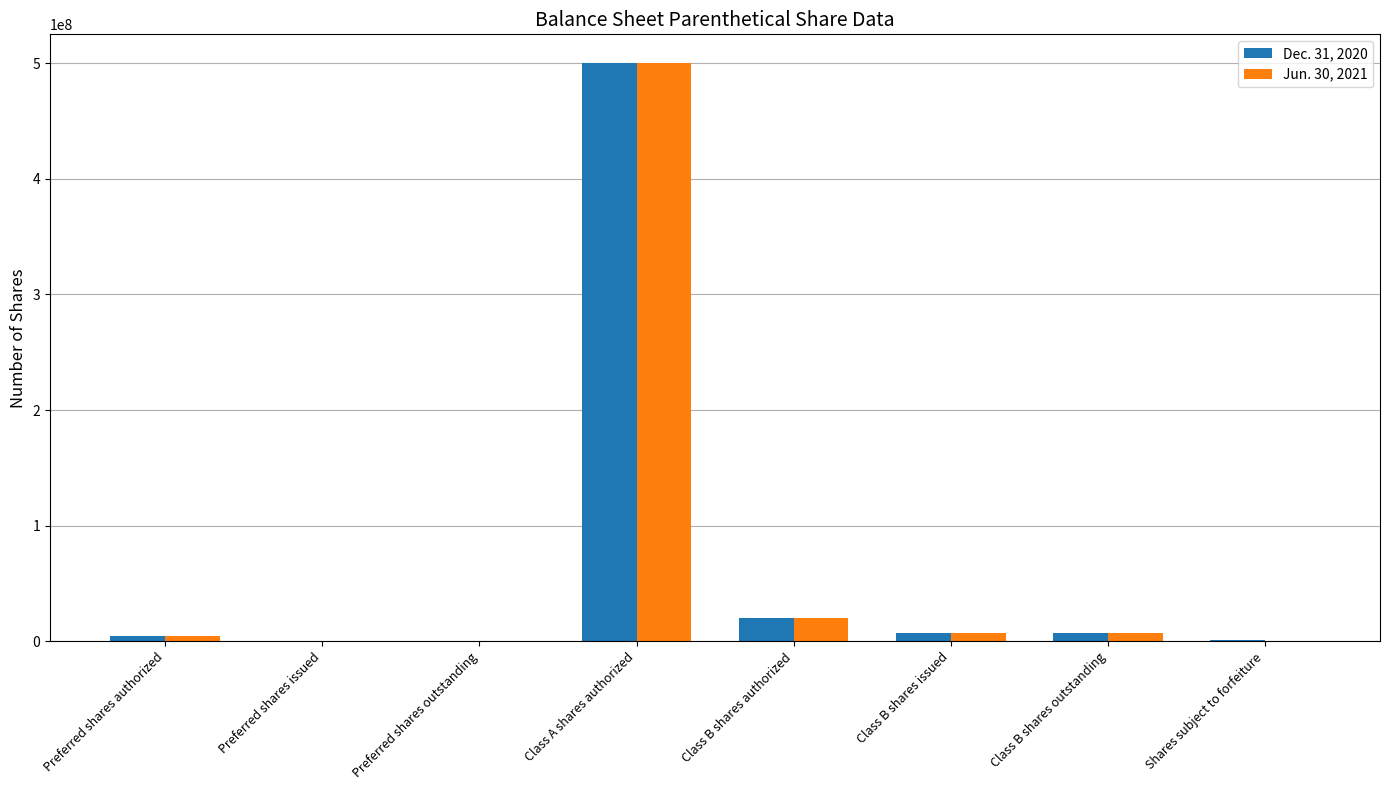

Which category has the highest value across all series?

Class A shares authorized